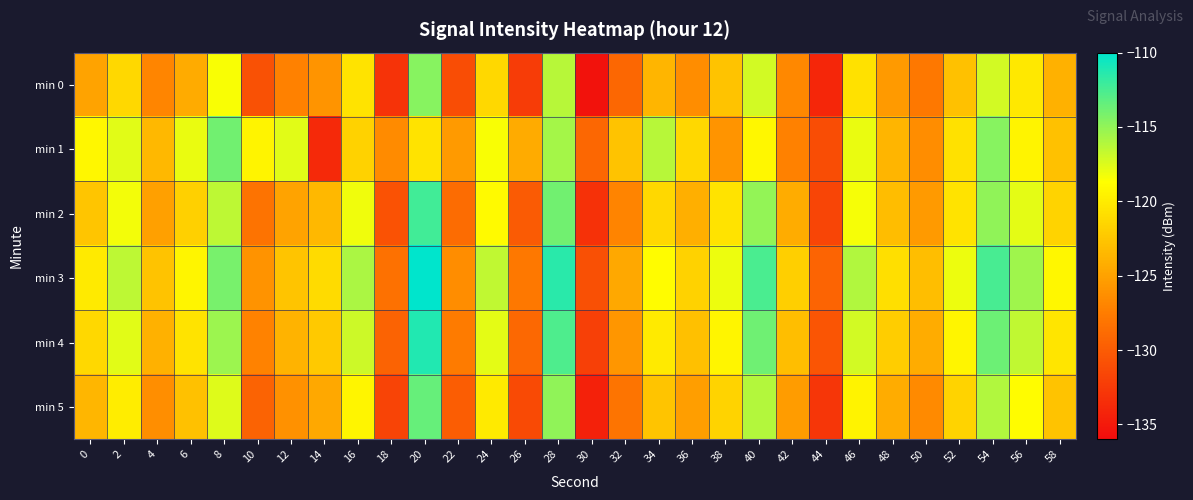

Which series has the largest total across all categories?

min 3